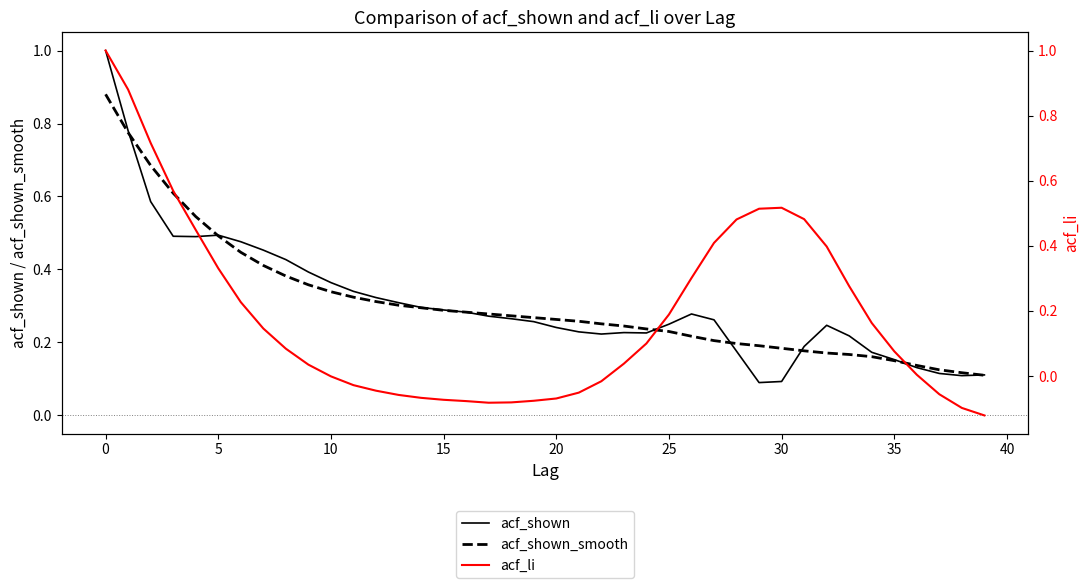

List the series in order of their peak value, lowest first.

acf_shown_smooth, acf_shown, acf_li